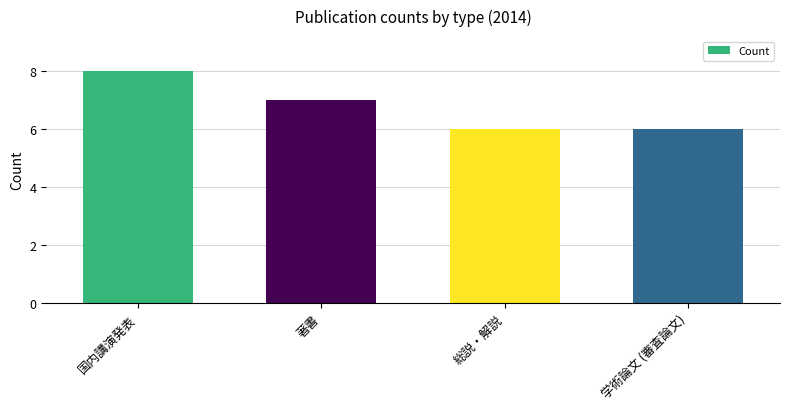

What is the greatest value displayed?

8